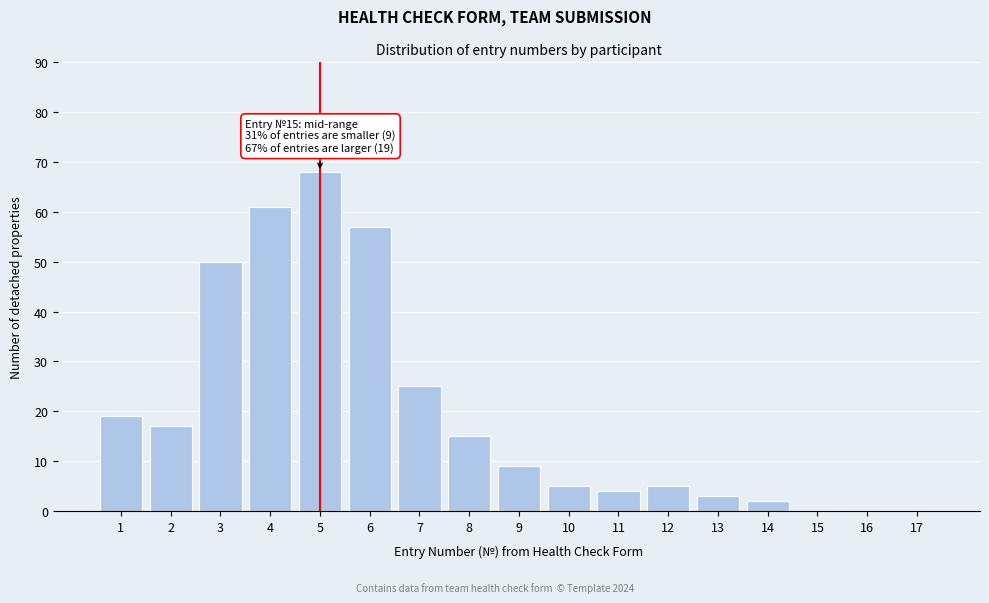

Reading right to left, list all the values displayed in this chart.

17=0	16=0	15=0	14=2	13=3	12=5	11=4	10=5	9=9	8=15	7=25	6=57	5=68	4=61	3=50	2=17	1=19